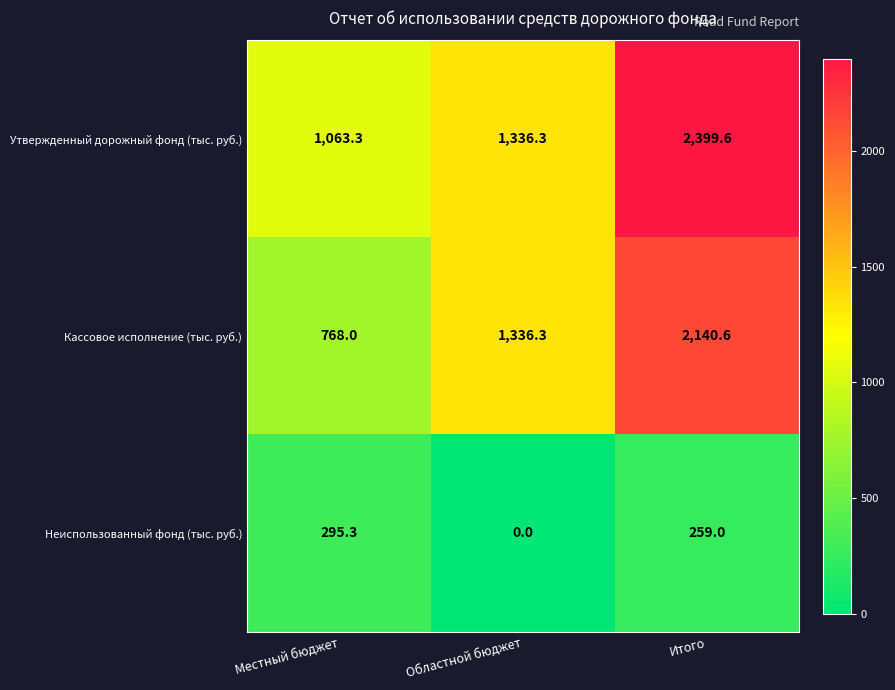

What is the maximum value for Утвержденный дорожный фонд (тыс. руб.)?

2399.6